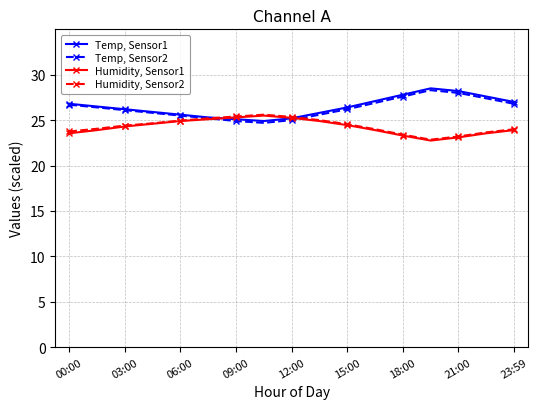

List the series in order of their peak value, highest first.

Temp, Sensor1, Temp, Sensor2, Humidity, Sensor2, Humidity, Sensor1